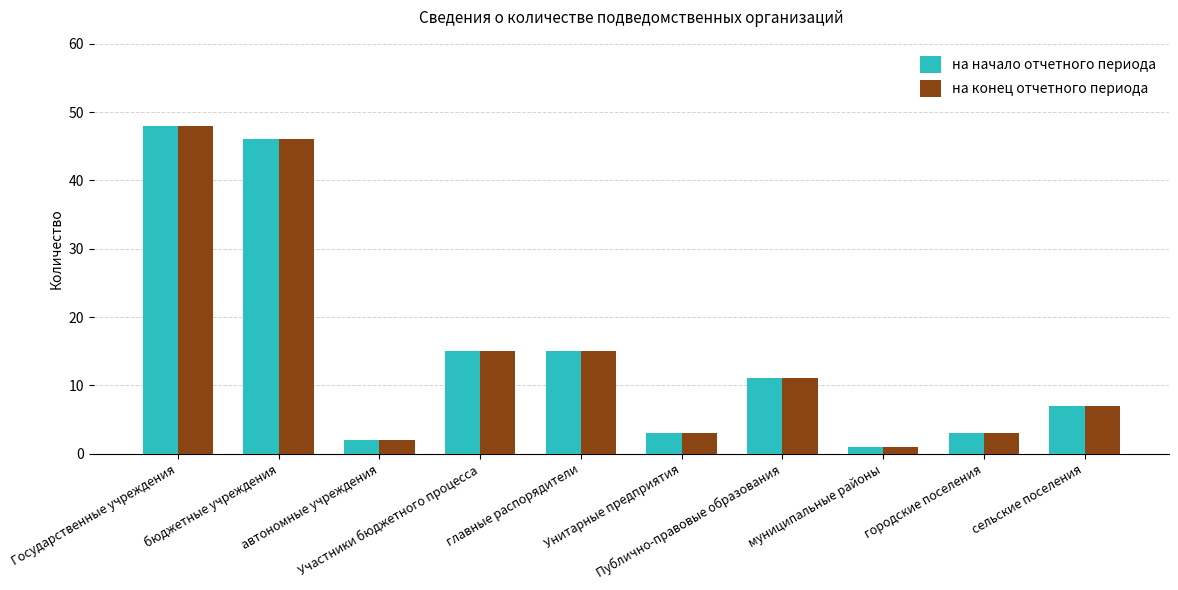

What is the difference between the maximum and second lowest values in the на начало отчетного периода series?

46